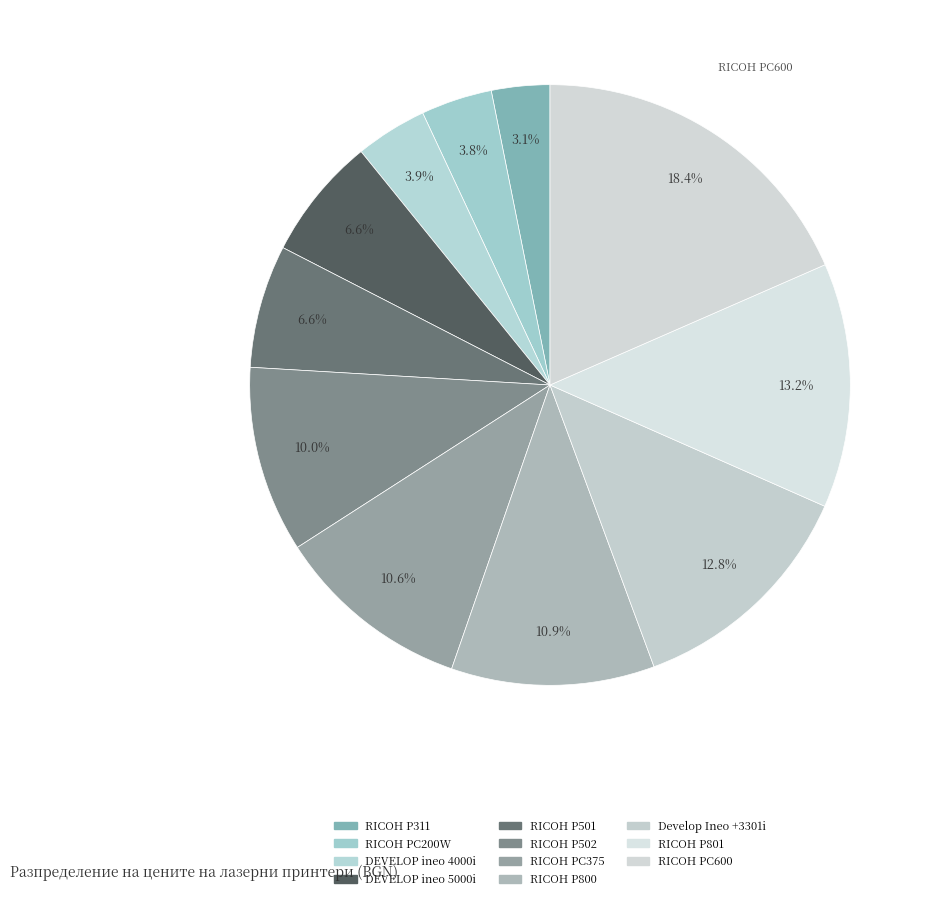

What is the change in value from DEVELOP ineo 4000i to RICOH P501?

+395.1